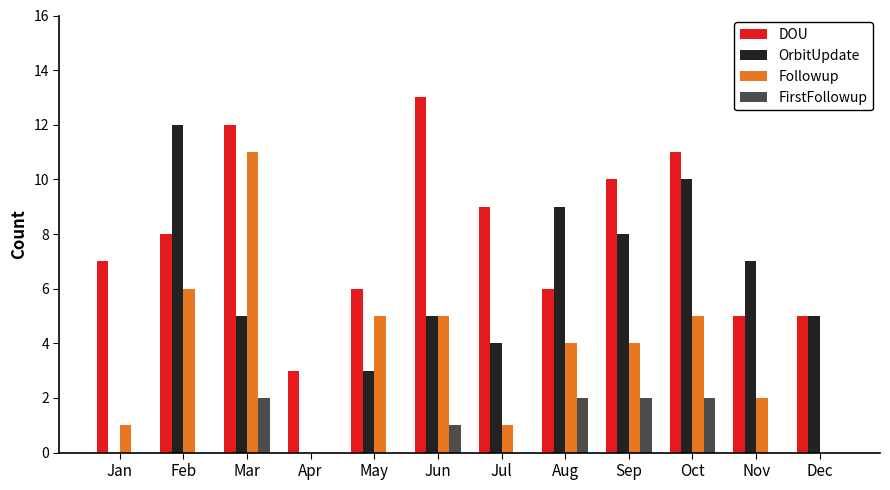

Reading left to right, what are all the values shown in this chart?

DOU: 7	8	12	3	6	13	9	6	10	11	5	5
OrbitUpdate: 0	12	5	0	3	5	4	9	8	10	7	5
Followup: 1	6	11	0	5	5	1	4	4	5	2	0
FirstFollowup: 0	0	2	0	0	1	0	2	2	2	0	0